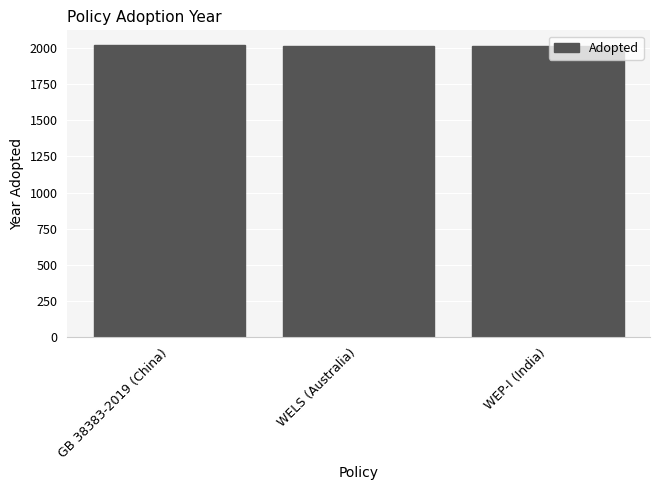

How many data points are less than 2015?

1